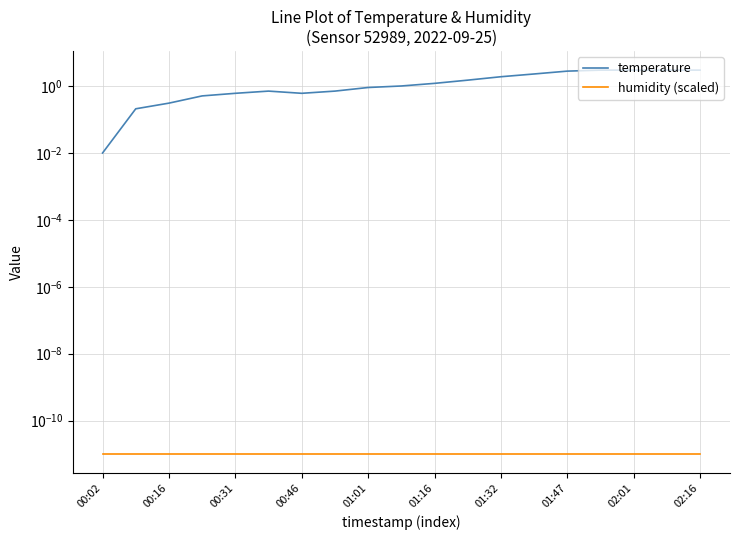

True or false: humidity (scaled) and temperature intersect in this chart.

False